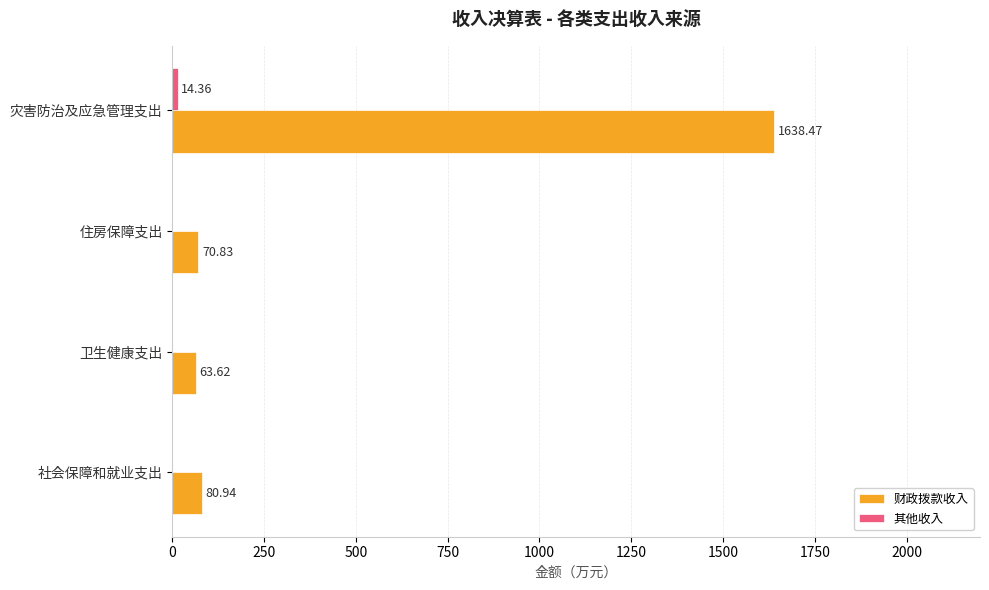

Which series has the largest range (max minus min)?

财政拨款收入